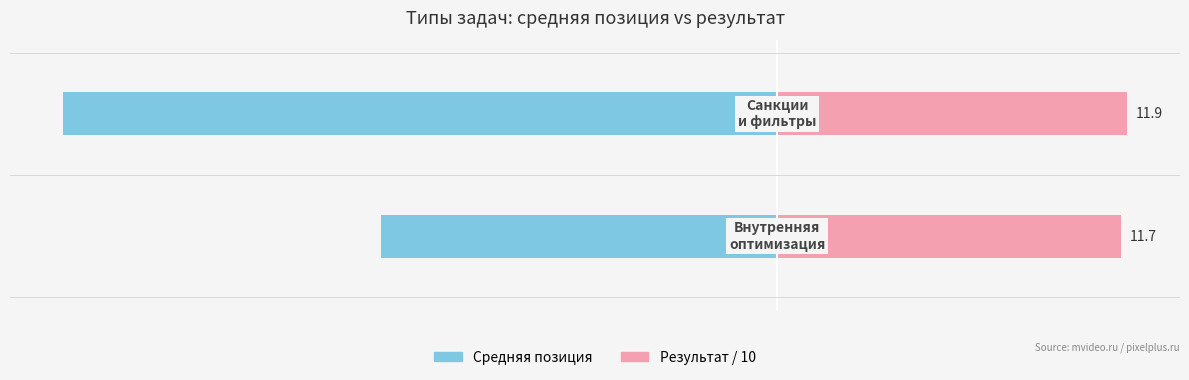

What is the difference between the maximum and minimum values in the Средняя позиция series?

10.8